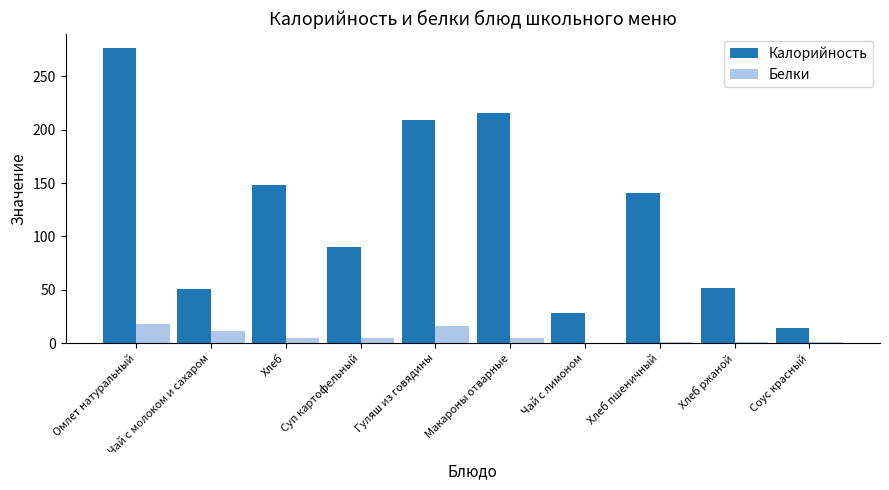

What is the sum of all Калорийность values?

1223.6